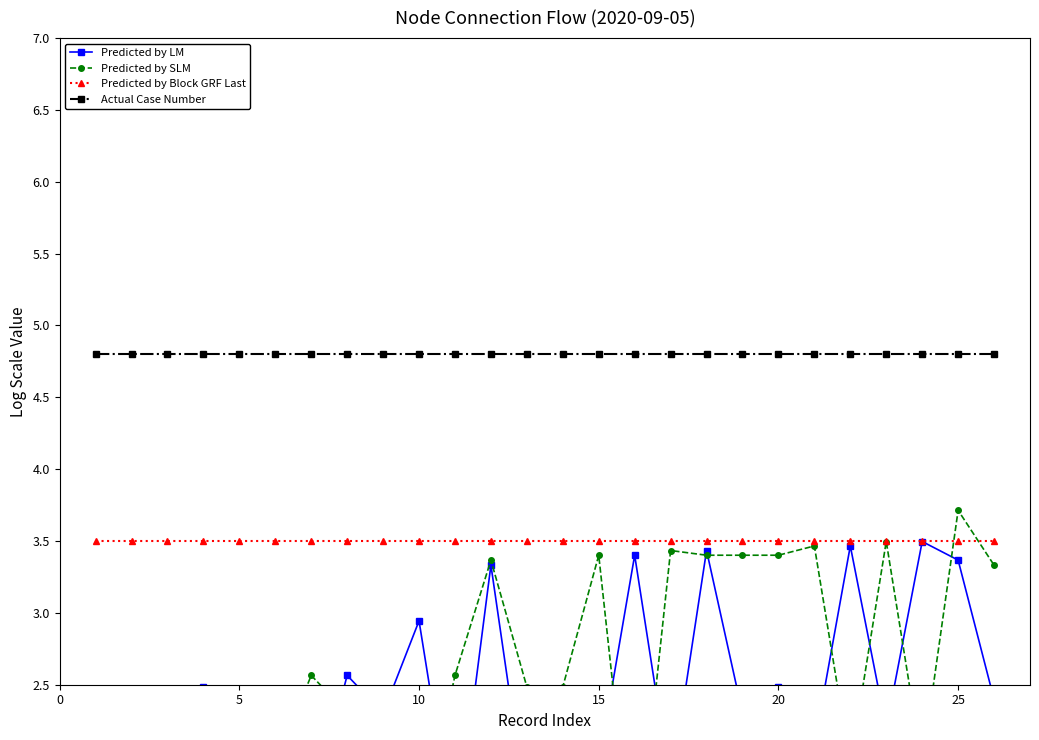

What is the maximum value for Predicted by SLM?

3.7